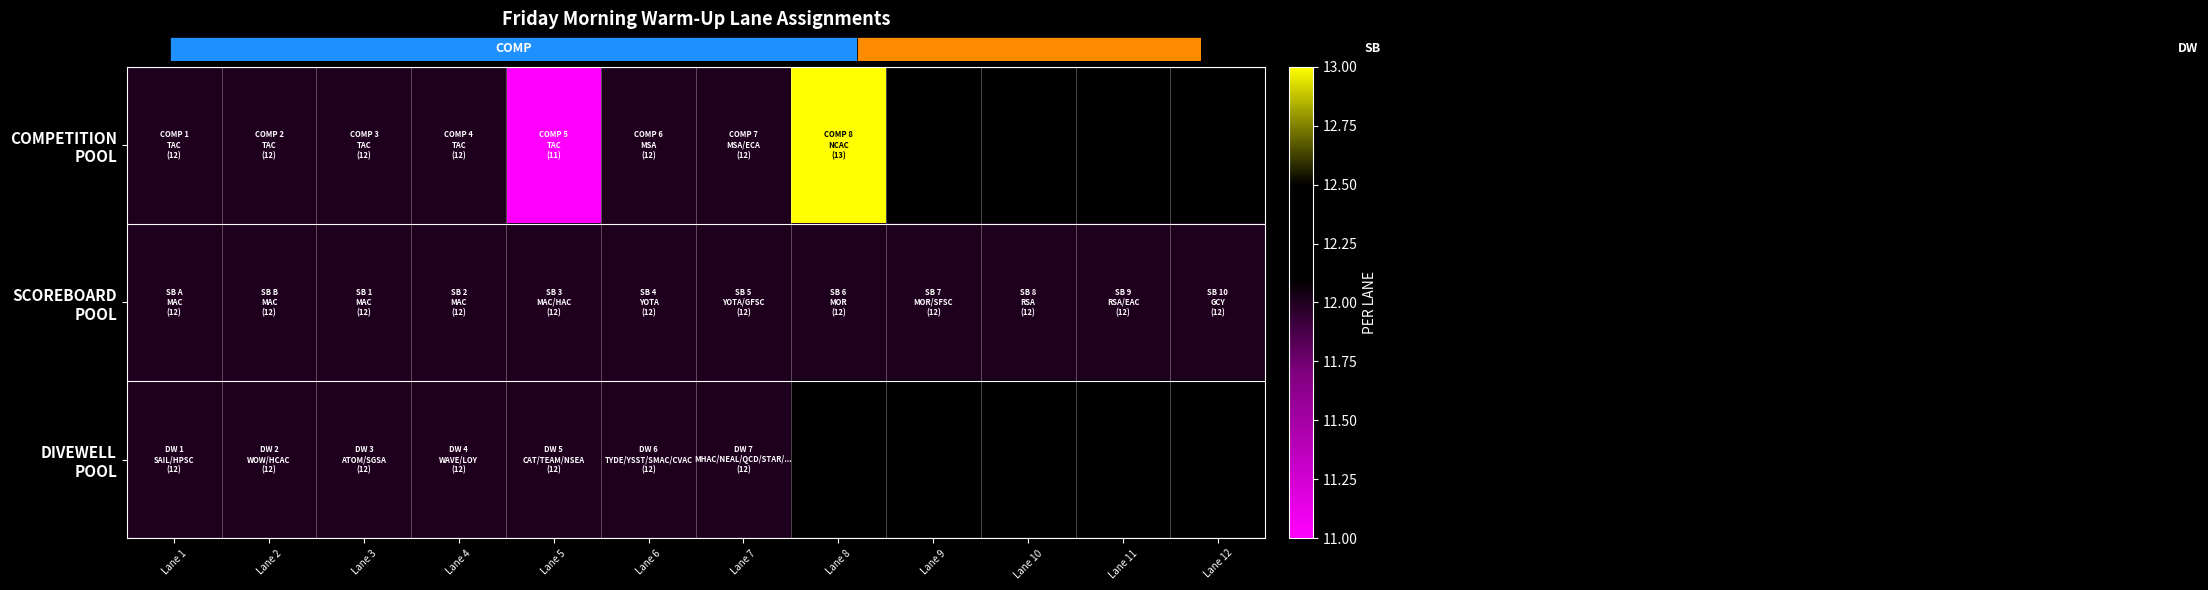

At Lane 8, list the series in order from smallest to largest.

SCOREBOARD POOL, DIVEWELL POOL, COMPETITION POOL